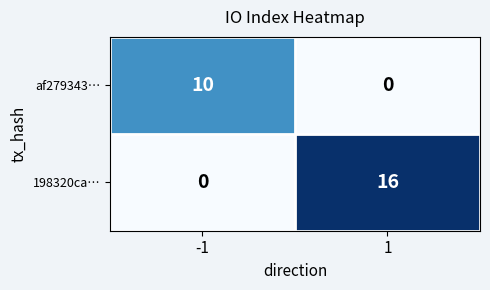

Rank the series at -1 from lowest to highest value.

198320ca…, af279343…